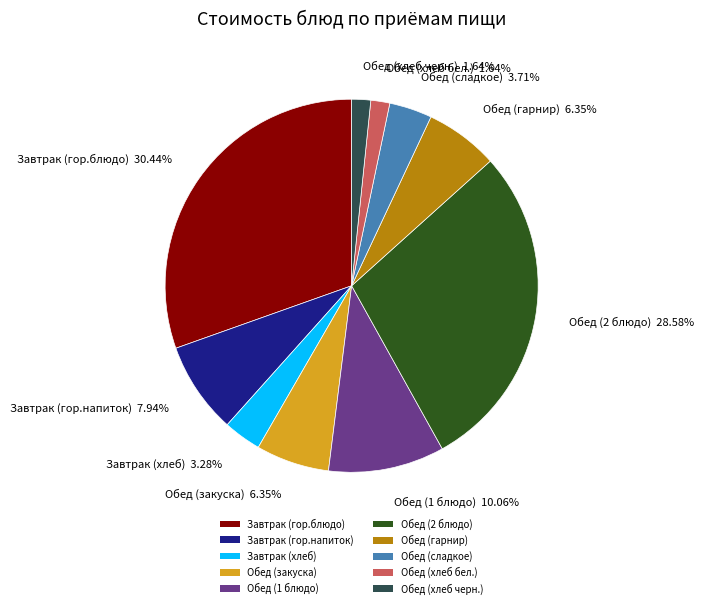

Do Обед (гарнир) and Обед (2 блюдо) together represent more than half of the pie?

No